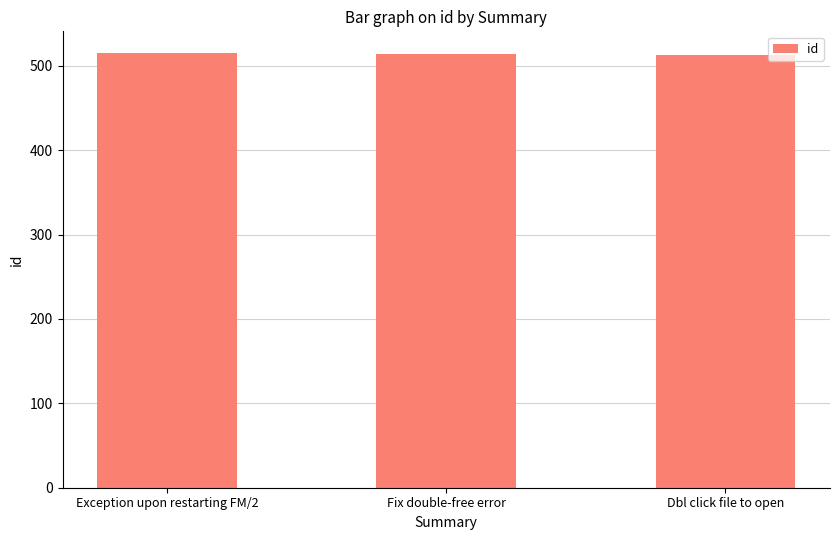

What is the value of the 3rd bar from the left?

513